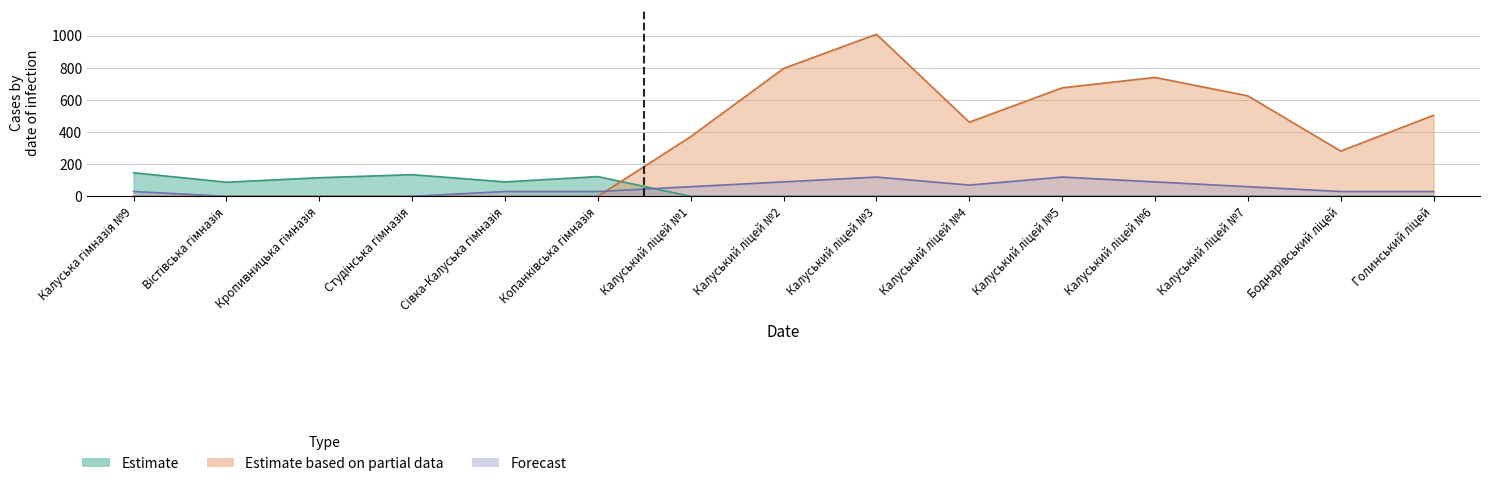

Reading left to right, what are all the values shown in this chart?

Estimate: Калуська гімназія №9=147	Вістівська гімназія=88	Кропивницька гімназія=116	Студінська гімназія=135	Сівка-Калуська гімназія=90	Копанківська гімназія=123	Калуський ліцей №1=0	Калуський ліцей №2=0	Калуський ліцей №3=0	Калуський ліцей №4=0	Калуський ліцей №5=0	Калуський ліцей №6=0	Калуський ліцей №7=0	Боднарівський ліцей=0	Голинський ліцей=0
Estimate based on partial data: Калуська гімназія №9=0	Вістівська гімназія=0	Кропивницька гімназія=0	Студінська гімназія=0	Сівка-Калуська гімназія=0	Копанківська гімназія=0	Калуський ліцей №1=372	Калуський ліцей №2=797	Калуський ліцей №3=1010	Калуський ліцей №4=462	Калуський ліцей №5=676	Калуський ліцей №6=741	Калуський ліцей №7=626	Боднарівський ліцей=282	Голинський ліцей=505
Forecast: Калуська гімназія №9=30	Вістівська гімназія=0	Кропивницька гімназія=0	Студінська гімназія=0	Сівка-Калуська гімназія=30	Копанківська гімназія=30	Калуський ліцей №1=60	Калуський ліцей №2=90	Калуський ліцей №3=120	Калуський ліцей №4=70	Калуський ліцей №5=120	Калуський ліцей №6=90	Калуський ліцей №7=60	Боднарівський ліцей=30	Голинський ліцей=30